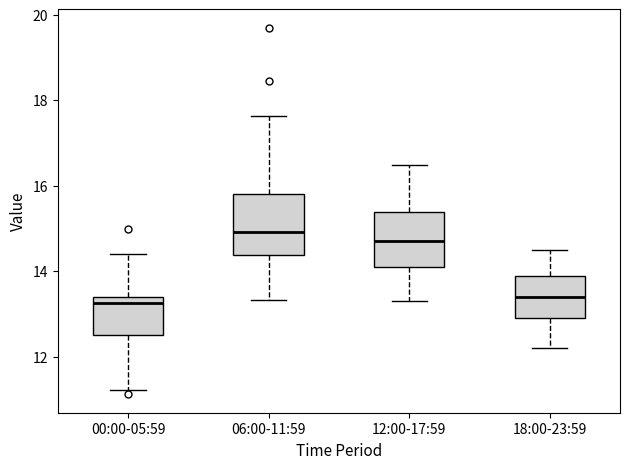

Where is the lower edge of the box for 00:00-05:59 on the y-axis? The values are not printed on the chart, so give them approximately, as read against the axis.

12.6